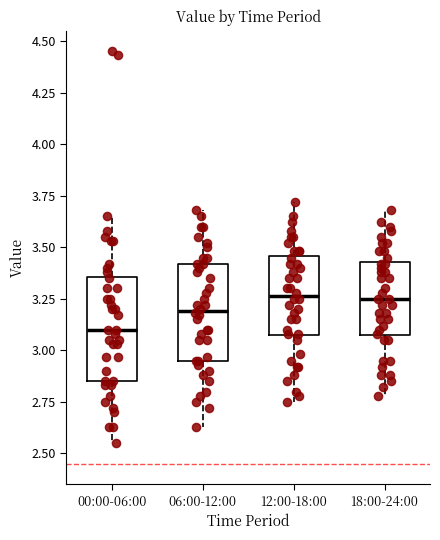

Which box's median line is the lowest?

00:00-06:00